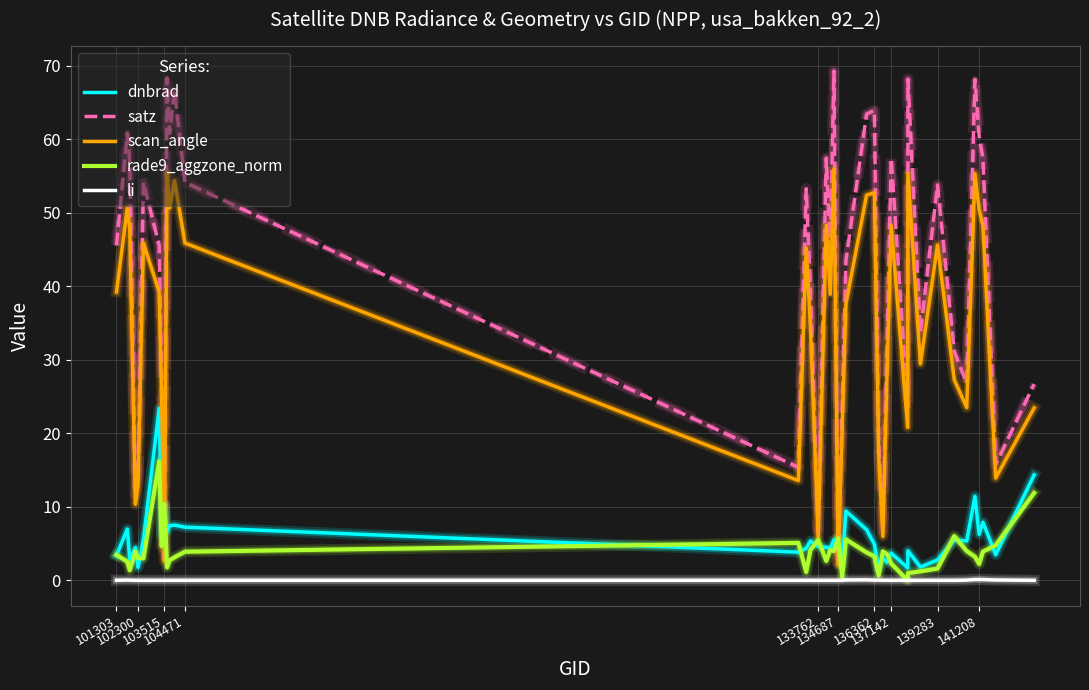

Which series has the largest total across all categories?

satz